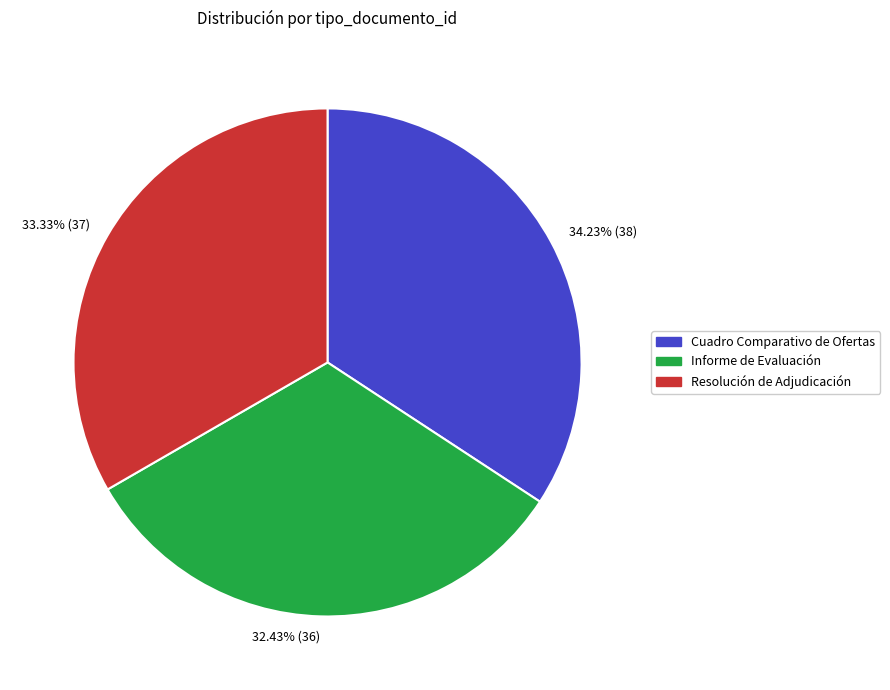

What percentage do Resolución de Adjudicación and Informe de Evaluación together represent?

65.8%